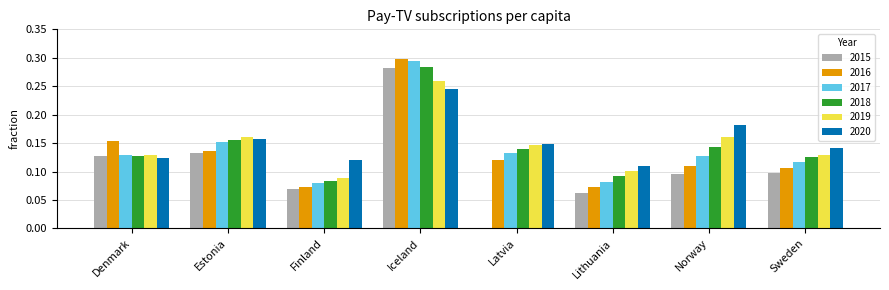

Count the number of data series in this chart.

6